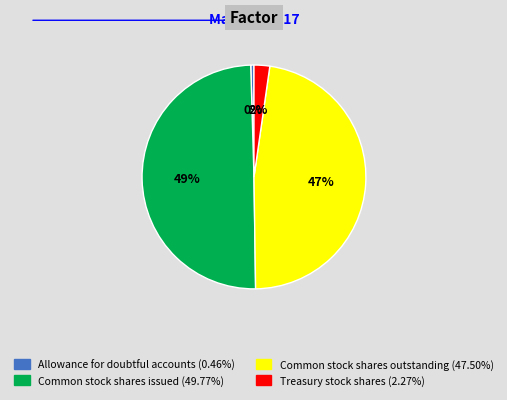

What is the change in value from Allowance for doubtful accounts to Common stock shares issued?

+17624759